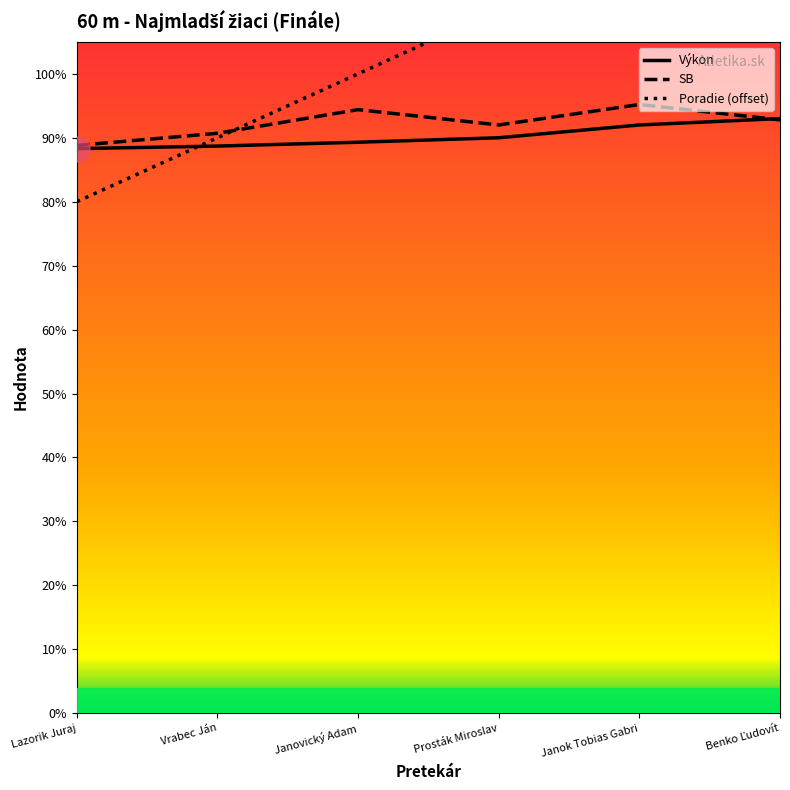

How many times do Výkon and SB cross each other?

1